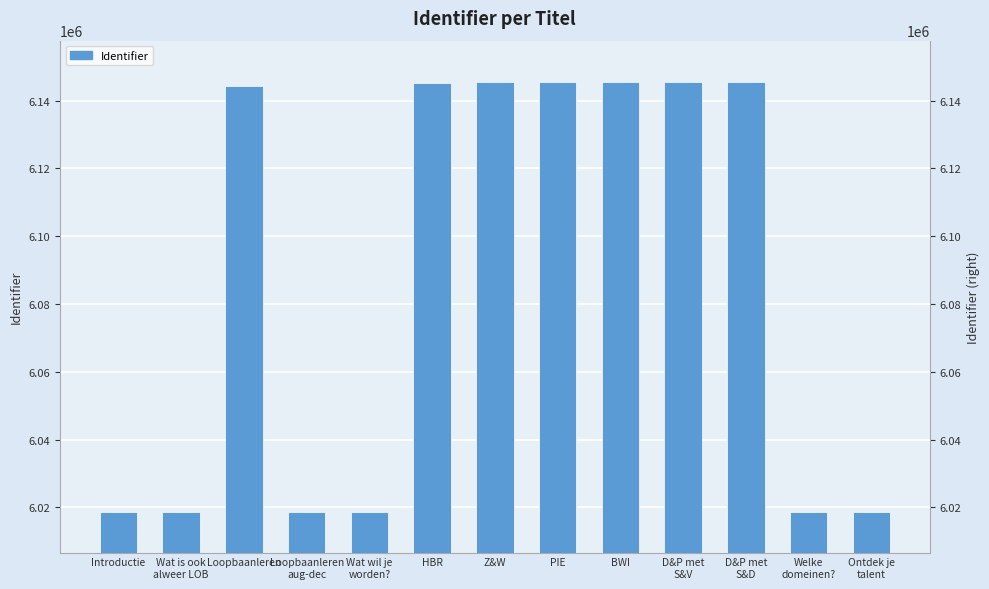

Approximately how many times larger is the value at Wat wil je
worden? compared to Loopbaanleren?

1.0